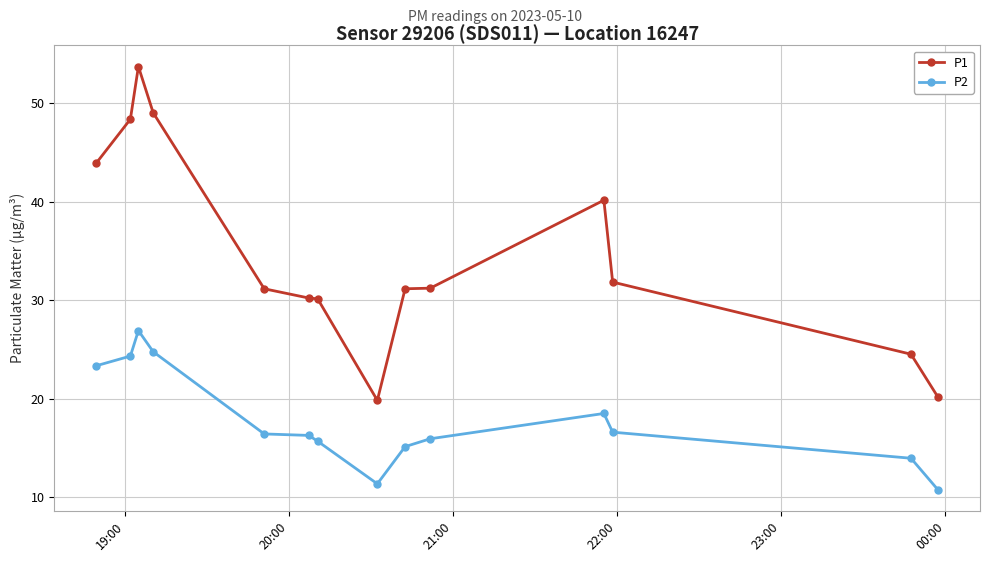

Count the number of data series in this chart.

2